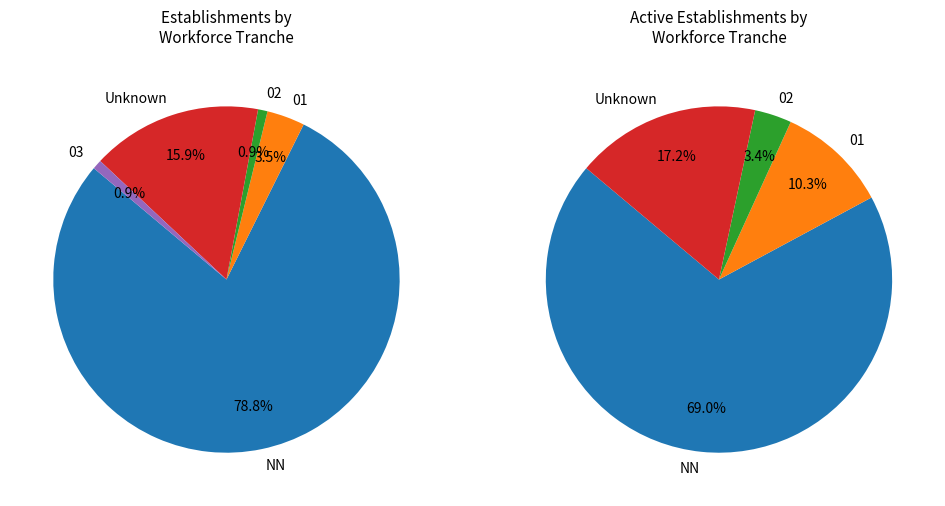

To the nearest percent, what portion does 01 represent?

4%